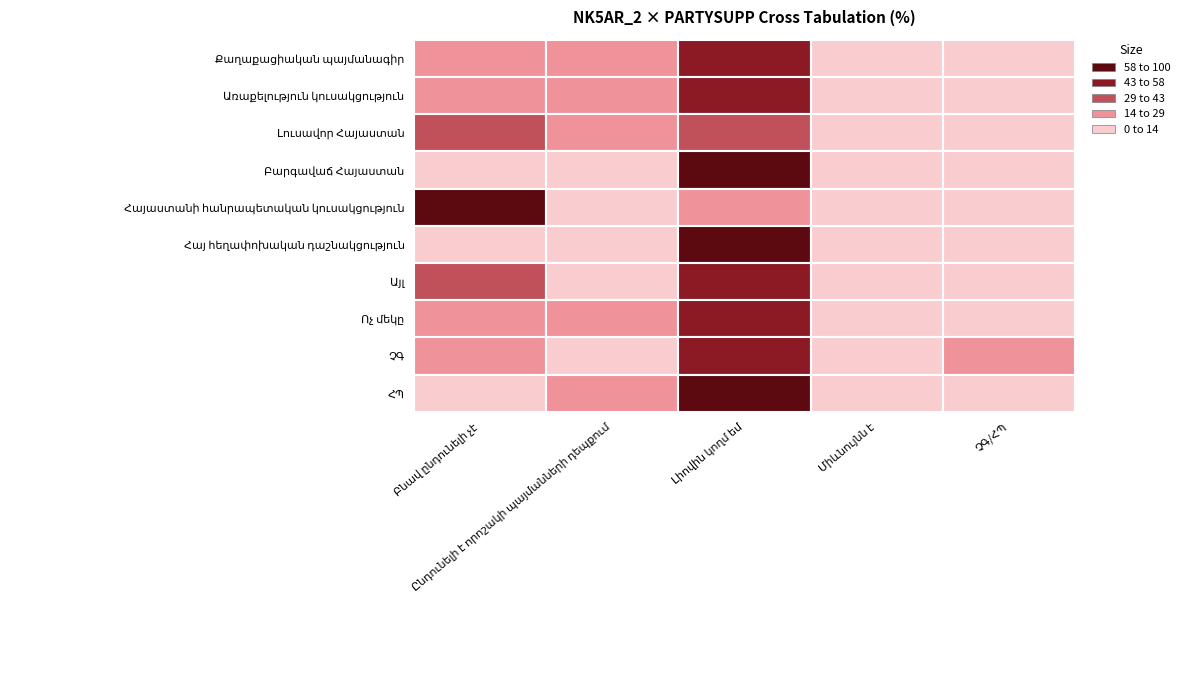

How many positive values does the Առաքելություն կուսակցություն series have?

4